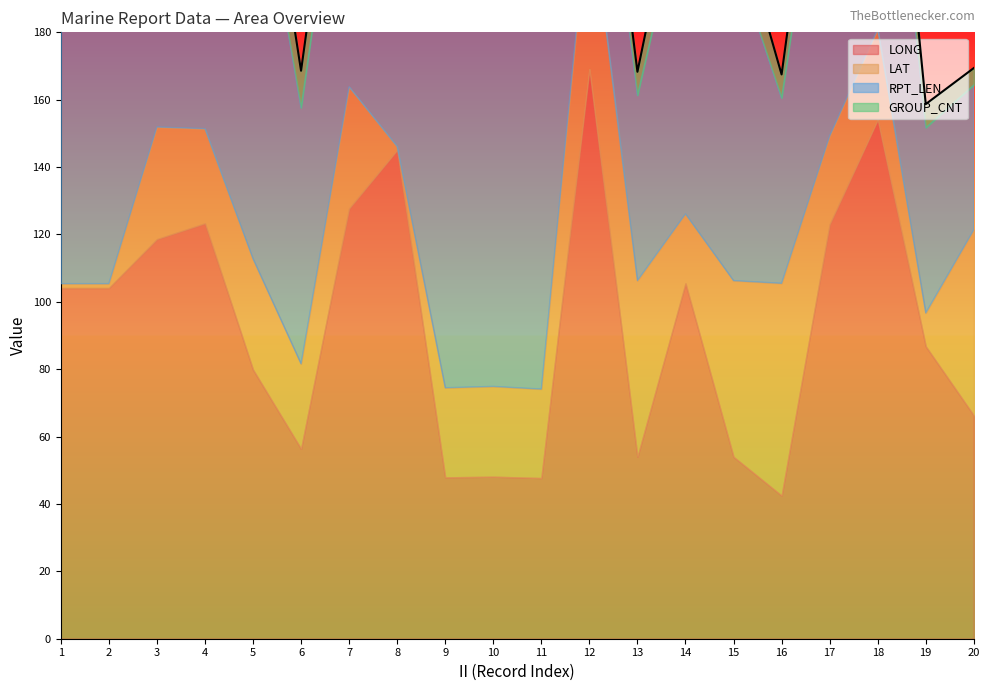

True or false: LONG has more than 1 points higher than both neighbors.

True